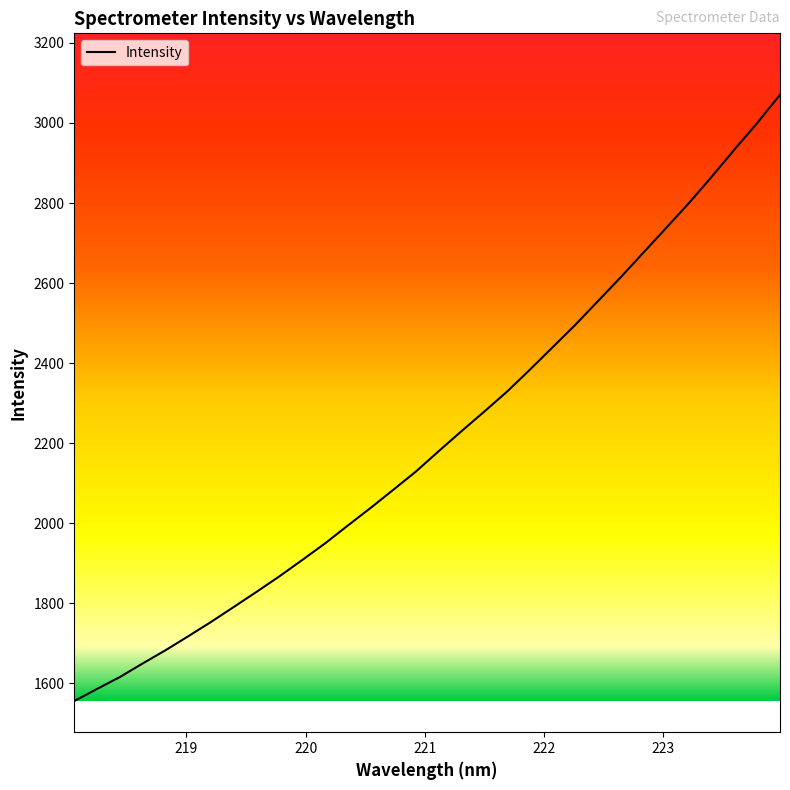

What is the difference between the maximum and minimum values?

1514.4